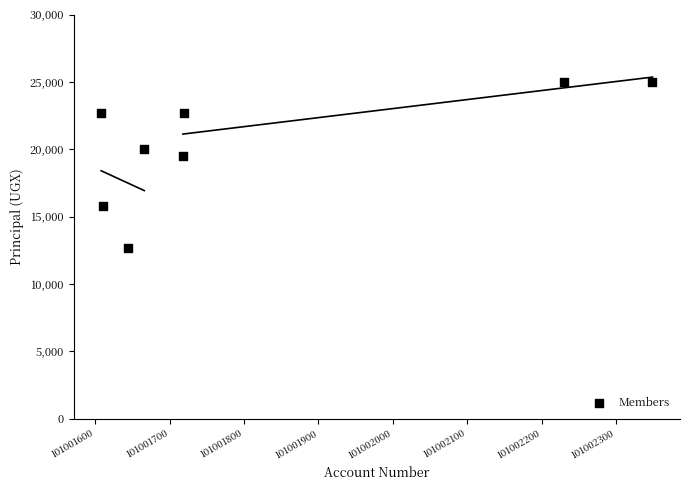

What Y value in the scatter plot is closest to 18850?

19500